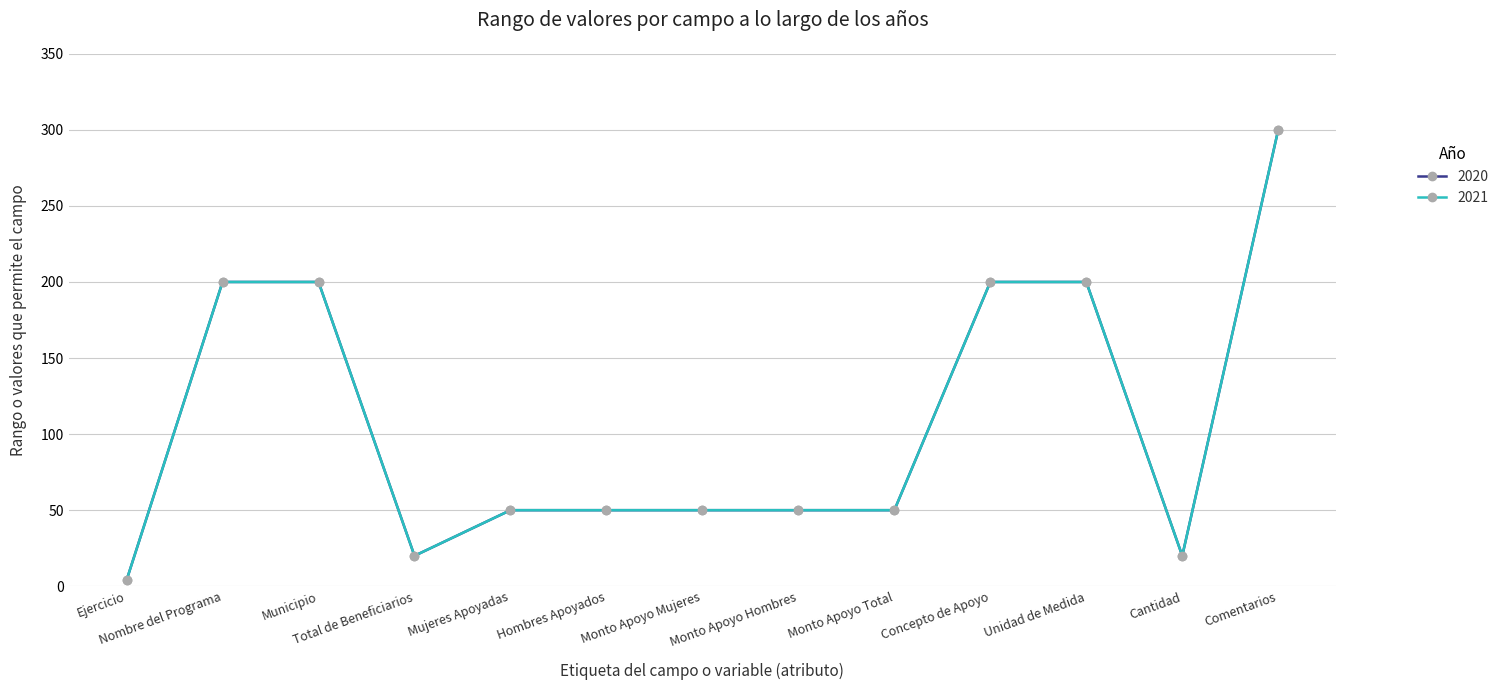

What is the difference between the maximum and second lowest values in the 2020 series?

280